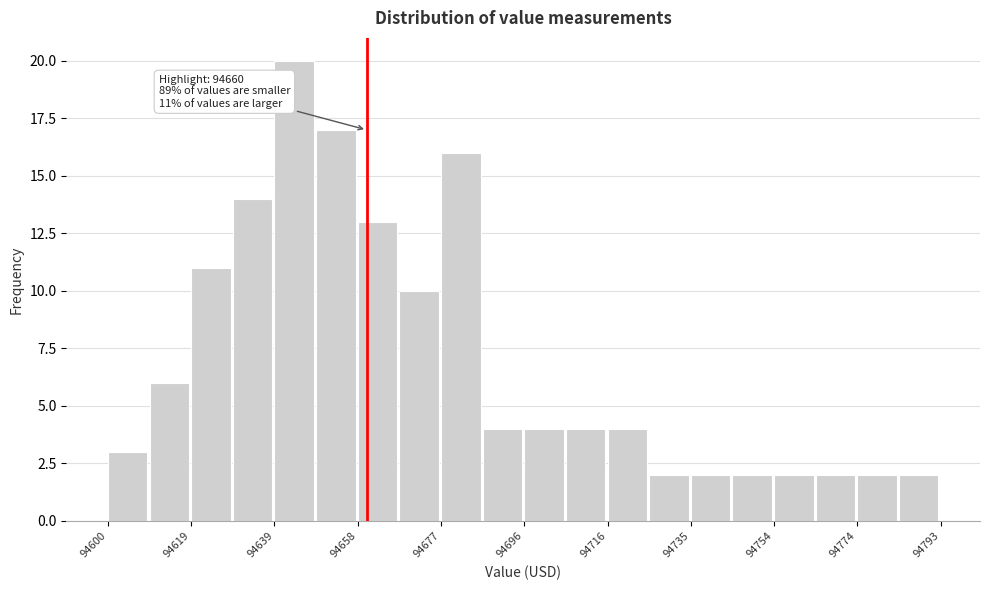

Which range on the x-axis has the tallest bar?

94638 to 94648